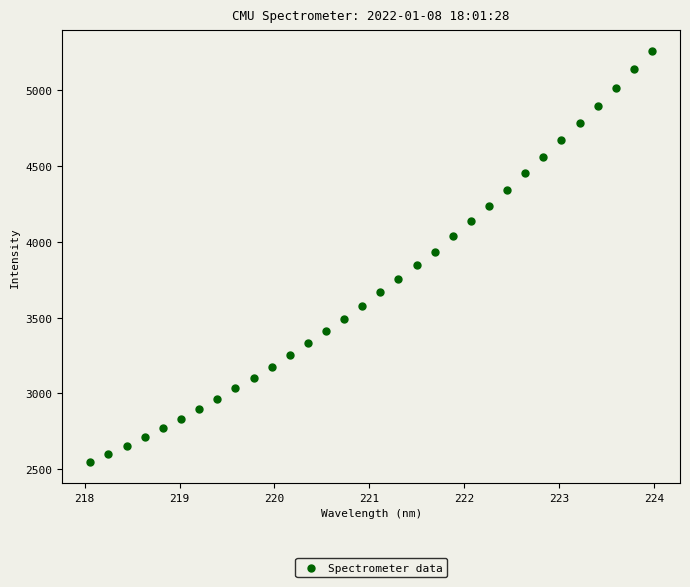

What is the range of X values (max minus min)?

5.9